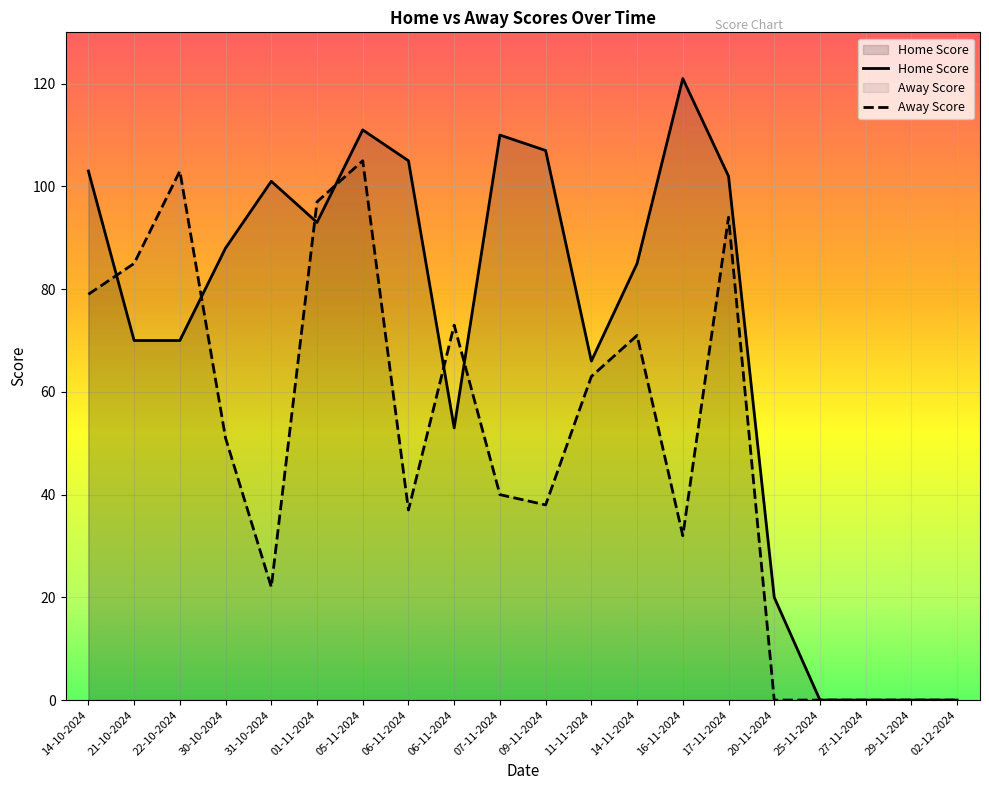

How many lines are shown in the chart?

2